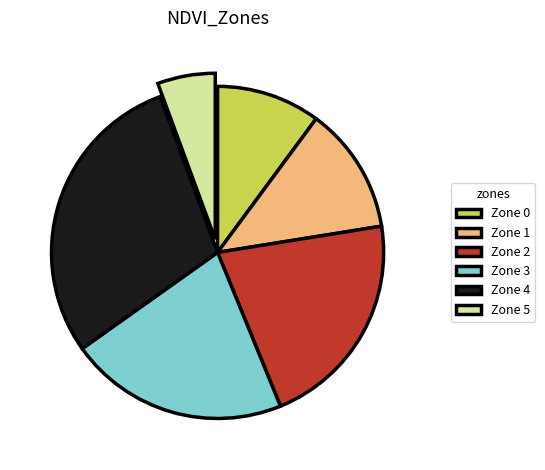

Does Zone 1 account for over 50% of the chart?

No